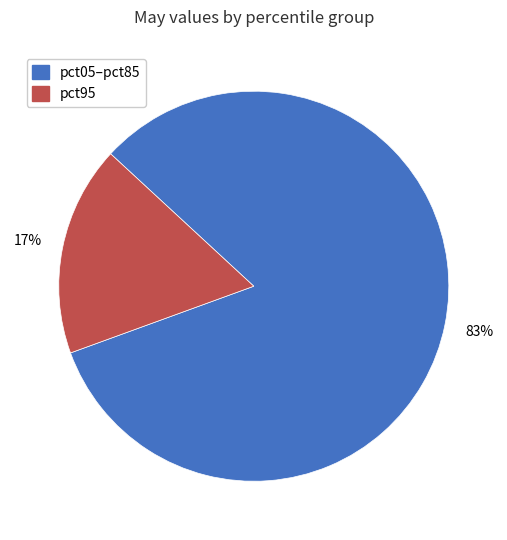

To the nearest percent, what is the average slice percentage?

50%